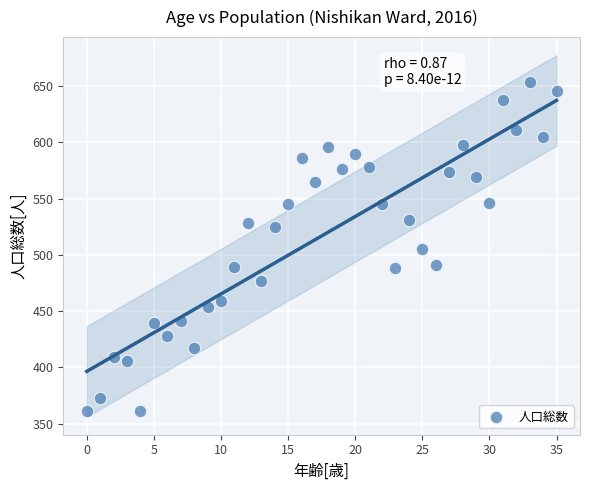

What is the range of Y values (max minus min)?

293